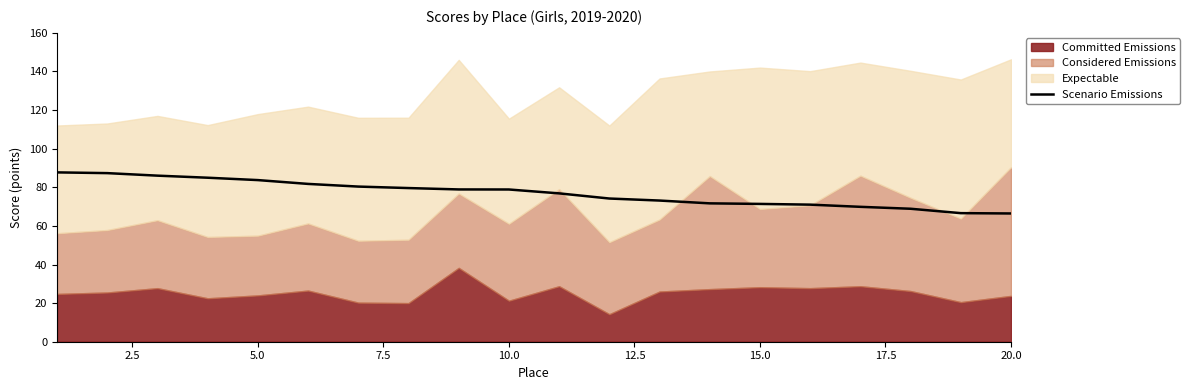

What is the highest value of the Scenario Emissions series?

87.7